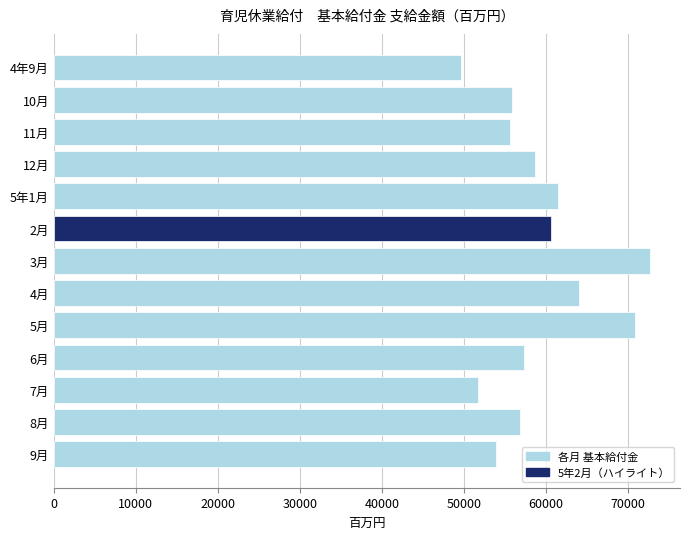

What value does the data have at 12月?

58665.5